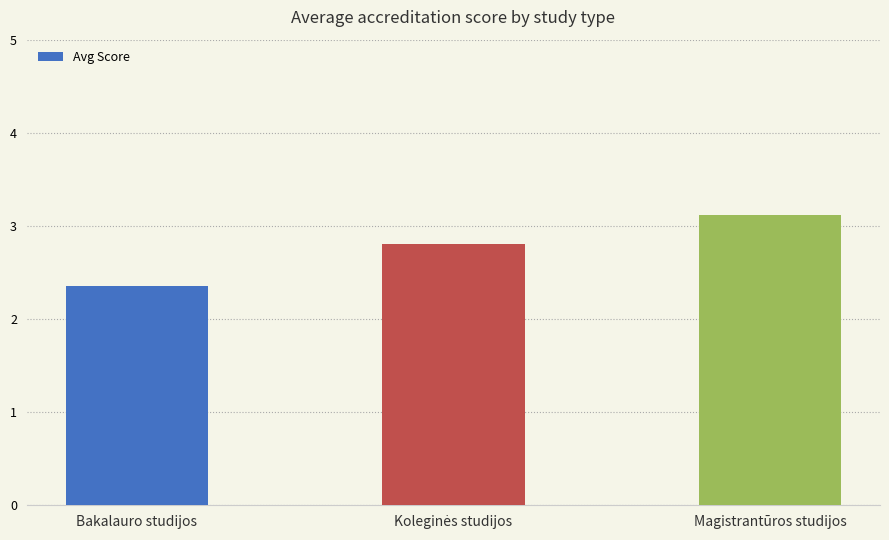

Between Bakalauro studijos and Magistrantūros studijos, which is larger?

Magistrantūros studijos